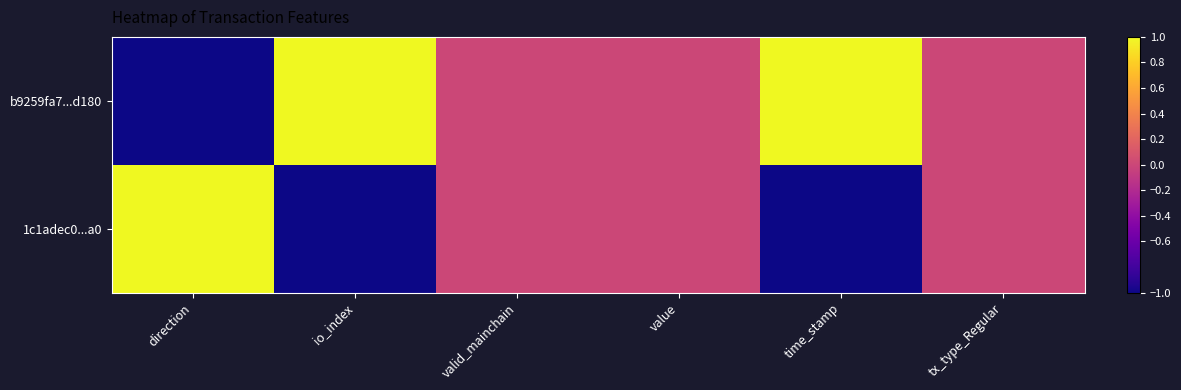

At how many categories does at least one series exceed 0?

3